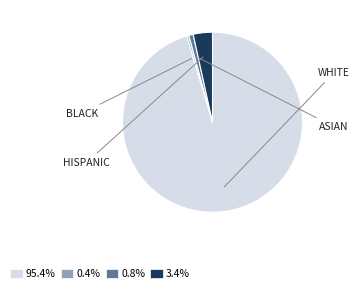

Is there a majority slice in this chart?

Yes